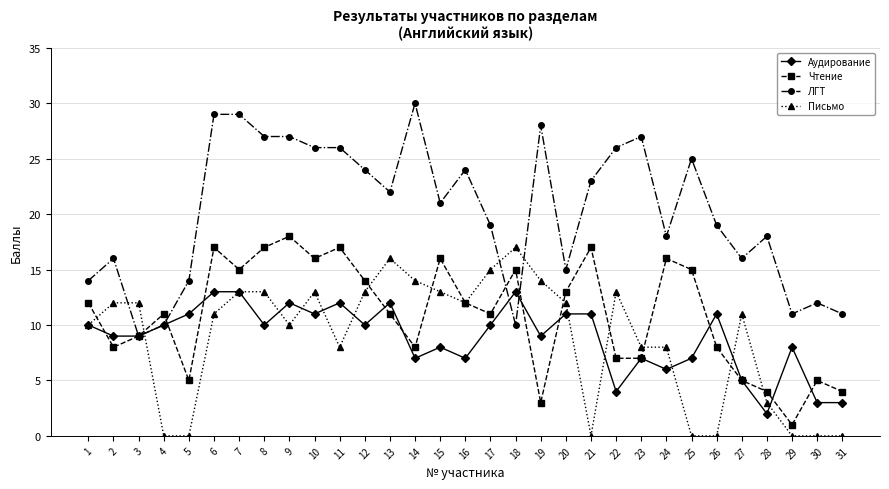

What is the maximum value shown in the chart?

30